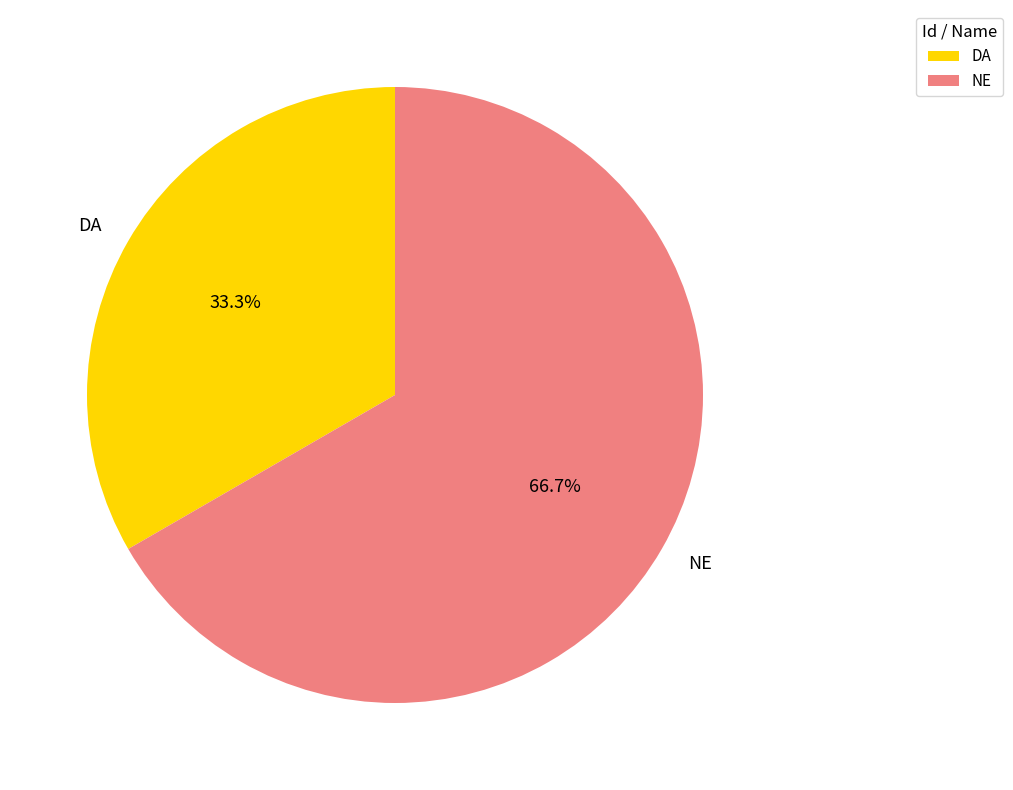

The NE slice represents 67% of the pie. True or false?

True